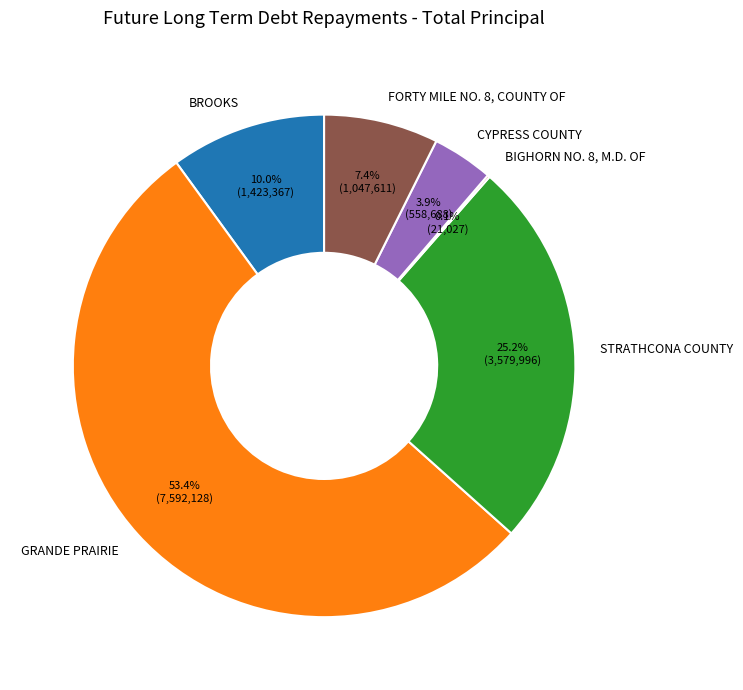

Do GRANDE PRAIRIE and STRATHCONA COUNTY together represent more than half of the pie?

Yes